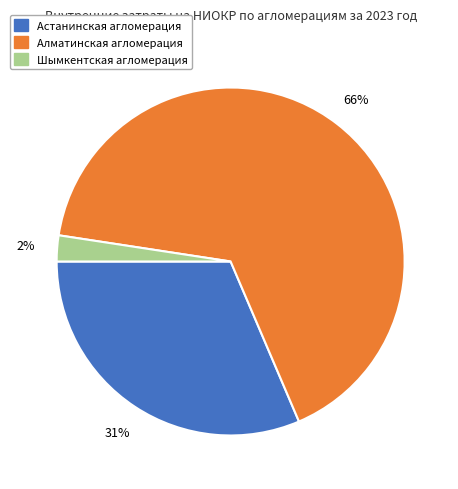

Is there a majority slice in this chart?

Yes